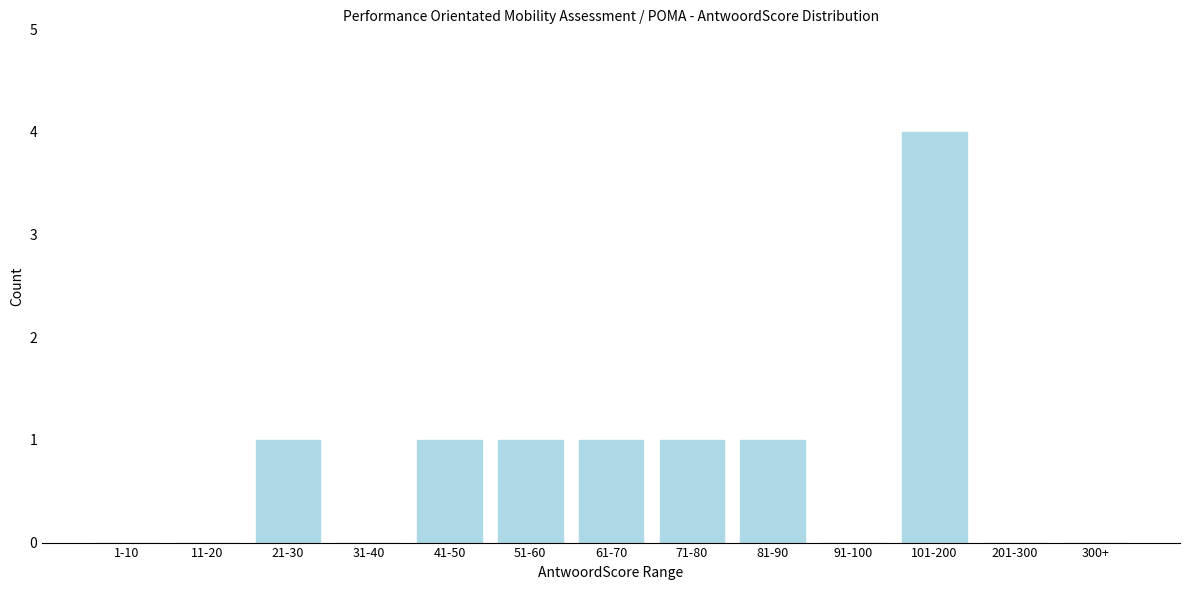

Reading left to right, list all the values displayed in this chart.

1-10=0	11-20=0	21-30=1	31-40=0	41-50=1	51-60=1	61-70=1	71-80=1	81-90=1	91-100=0	101-200=4	201-300=0	300+=0